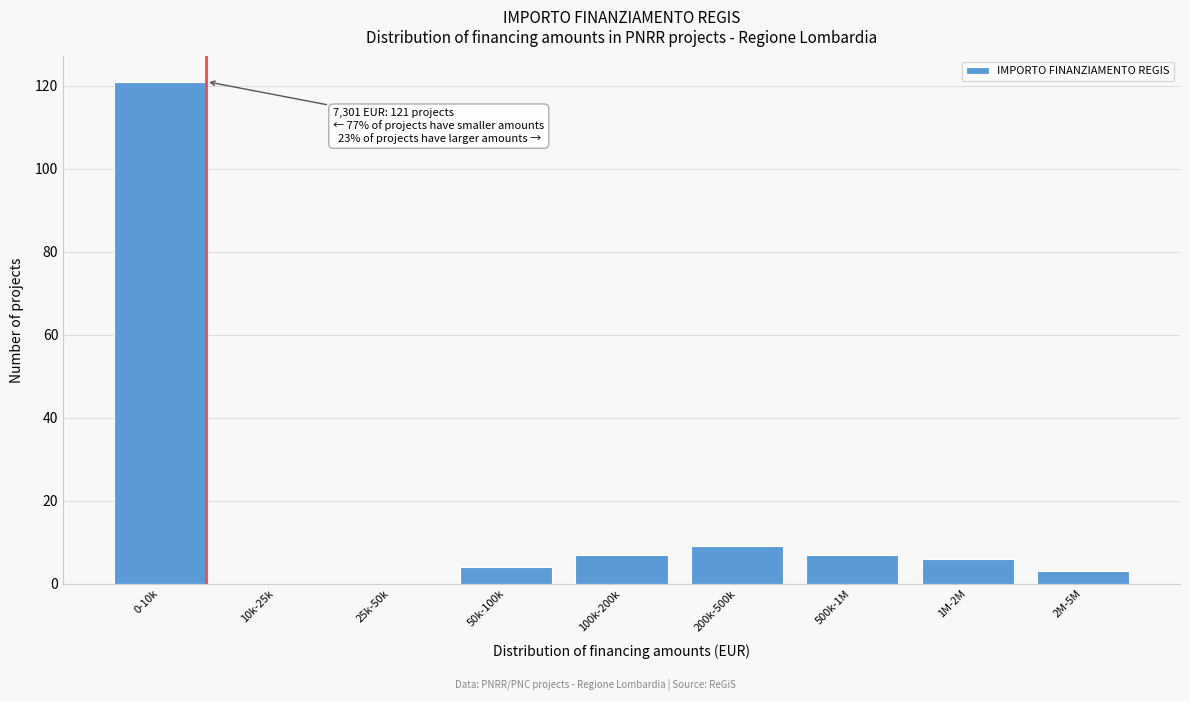

Reading left to right, what are all the values shown in this chart?

0-10k=121	10k-25k=0	25k-50k=0	50k-100k=4	100k-200k=7	200k-500k=9	500k-1M=7	1M-2M=6	2M-5M=3